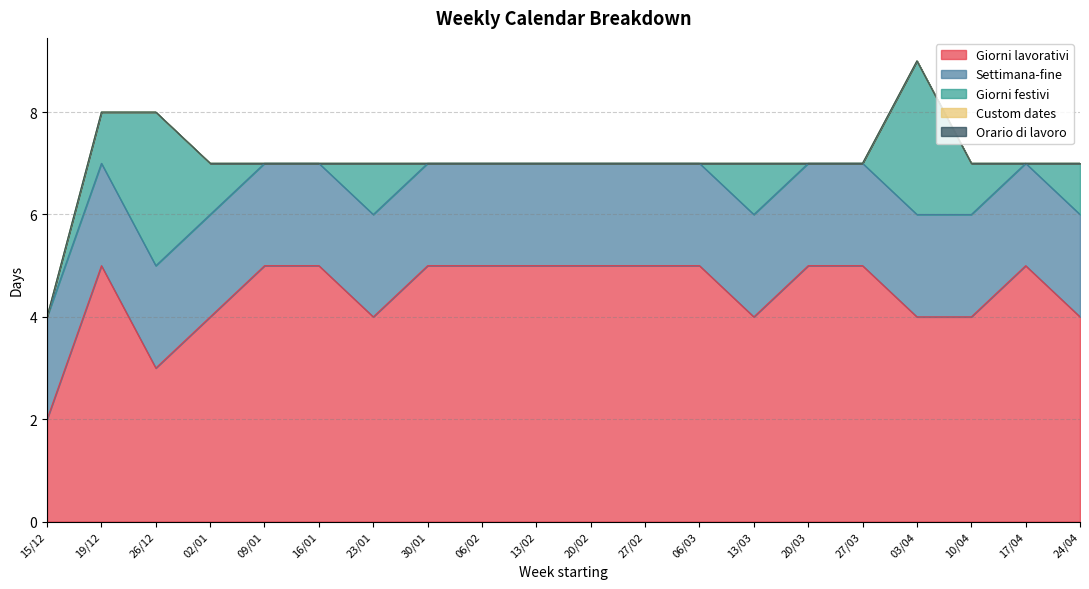

The value of Giorni festivi at 02/01 is 1. True or false?

True